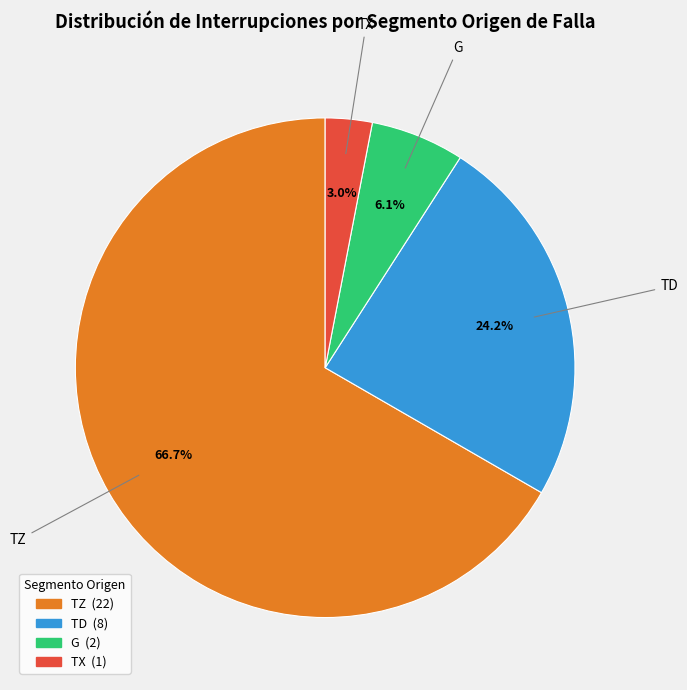

Is there any slice that represents more than half of the pie?

Yes